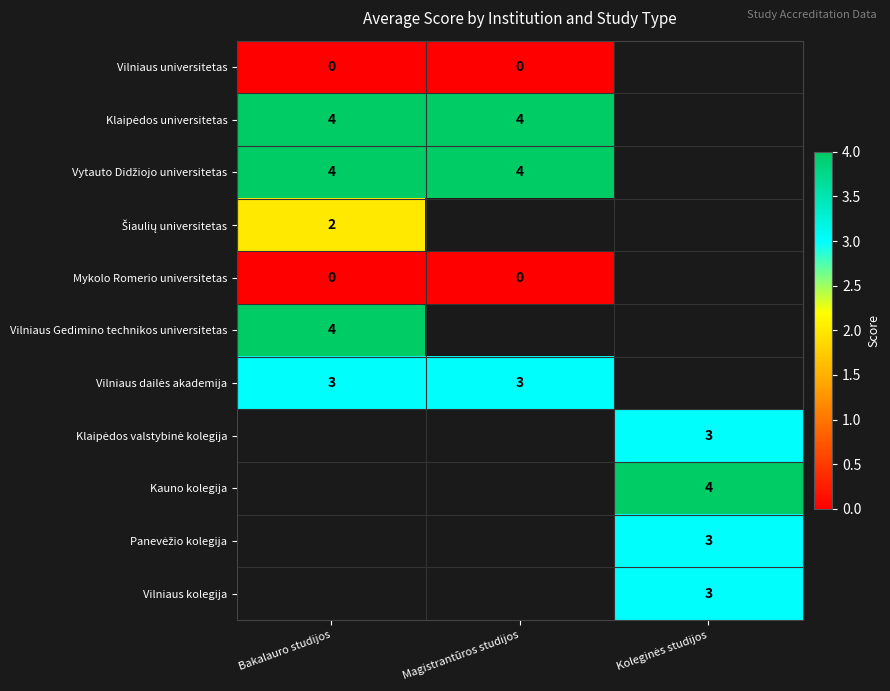

Between Bakalauro studijos and Koleginės studijos, which is larger?

Bakalauro studijos